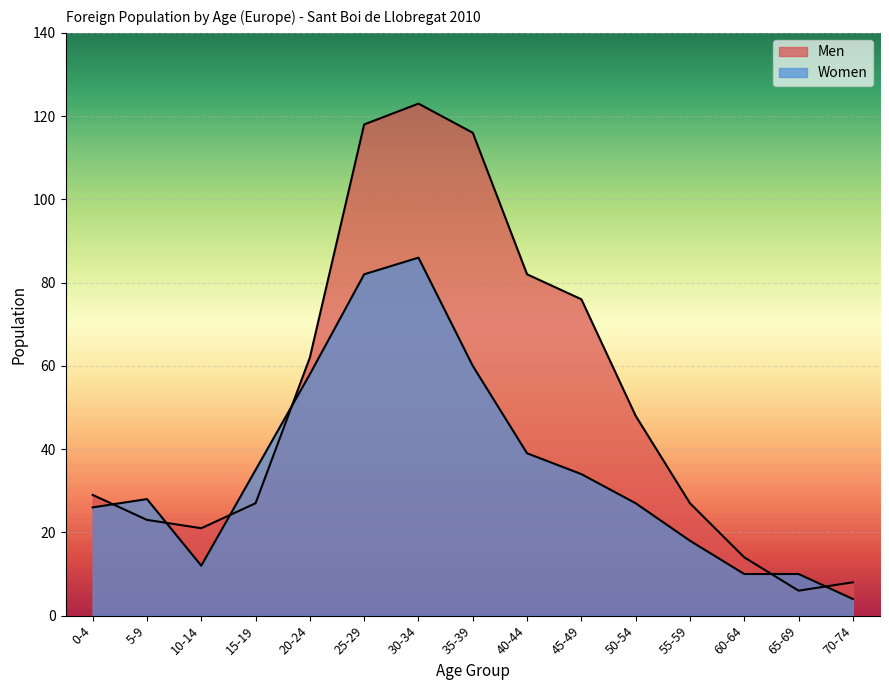

Reading left to right, what are all the values shown in this chart?

Men: 0-4=29	5-9=23	10-14=21	15-19=27	20-24=62	25-29=118	30-34=123	35-39=116	40-44=82	45-49=76	50-54=48	55-59=27	60-64=14	65-69=6	70-74=8
Women: 0-4=26	5-9=28	10-14=12	15-19=35	20-24=58	25-29=82	30-34=86	35-39=60	40-44=39	45-49=34	50-54=27	55-59=18	60-64=10	65-69=10	70-74=4